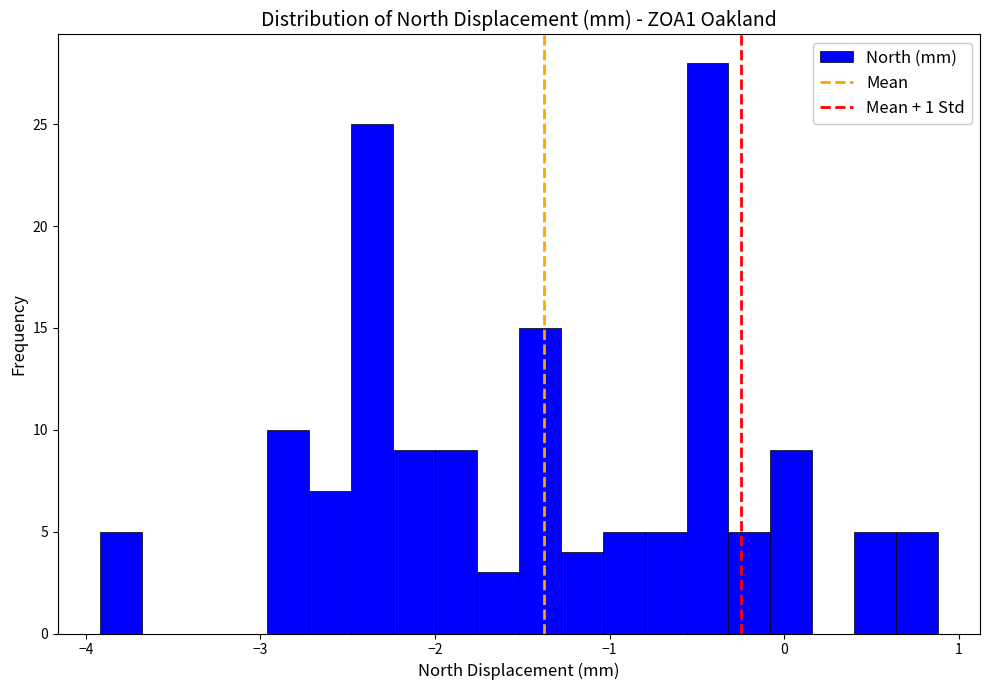

Around what value on the x-axis is the tallest bar? Give the approximate position of its centre, as read against the axis.

-0.4